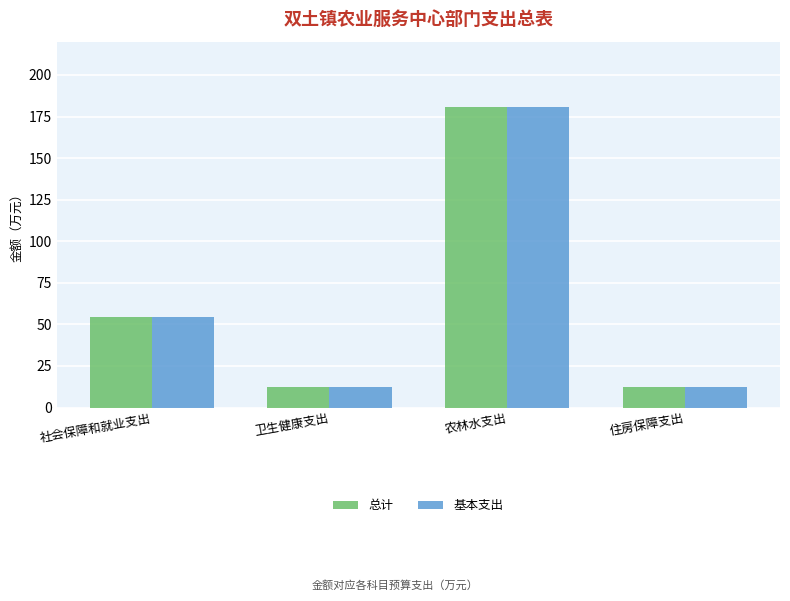

What is the total value across all series at 卫生健康支出?

24.7